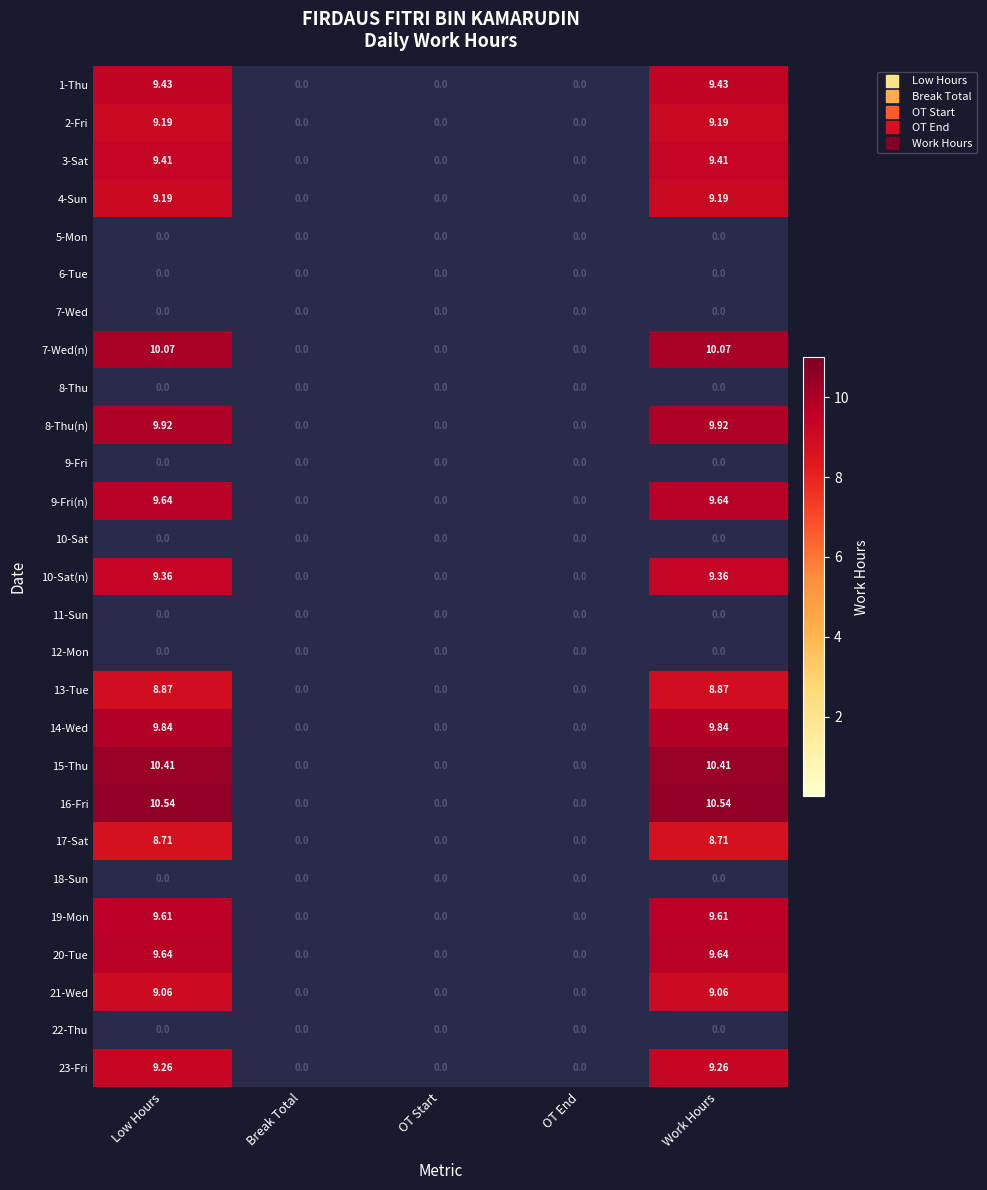

Count the number of categories in the chart.

5